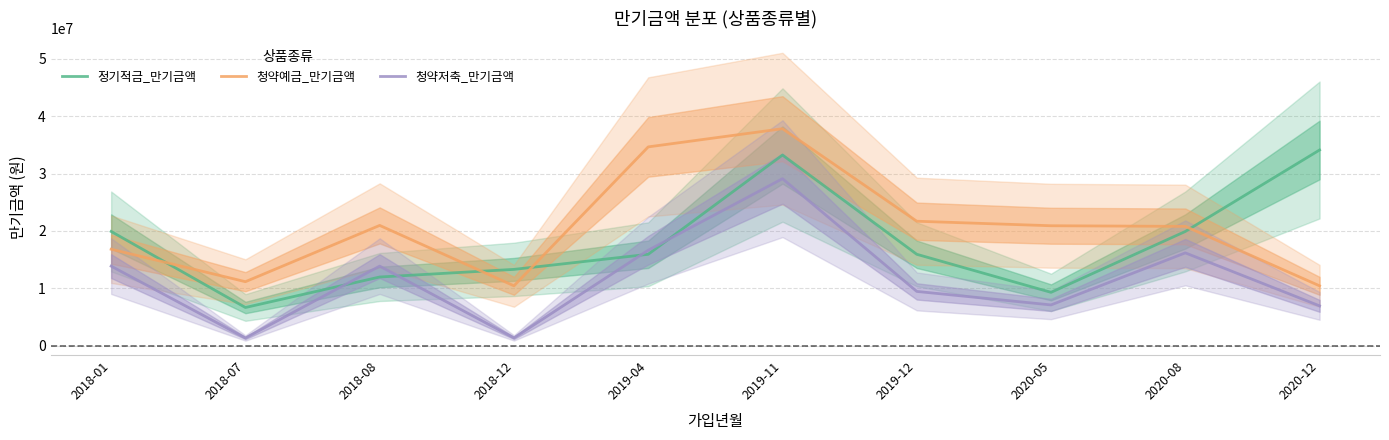

Reading right to left, list all the values displayed in this chart.

정기적금_만기금액: 34114000	19908000	9291000	15927000	33236000	15927000	13295000	11965000	6648000	19908000
청약예금_만기금액: 10427000	20794000	20904000	21693000	37825000	34656000	10427000	20962000	11149000	16811000
청약저축_만기금액: 6932000	16174000	7098000	9453000	29111000	16635000	1348000	13863000	1335000	13863000